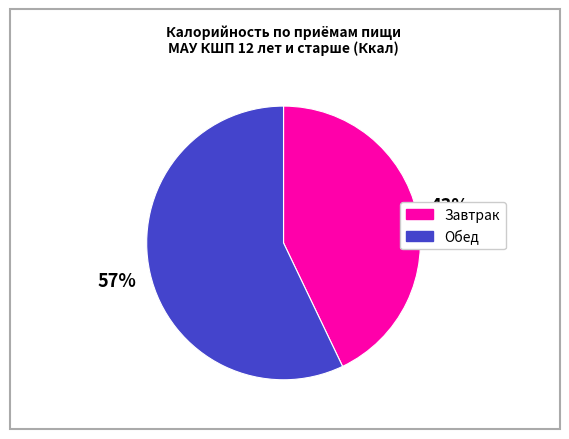

True or false: Завтрак accounts for 43% of the total.

True